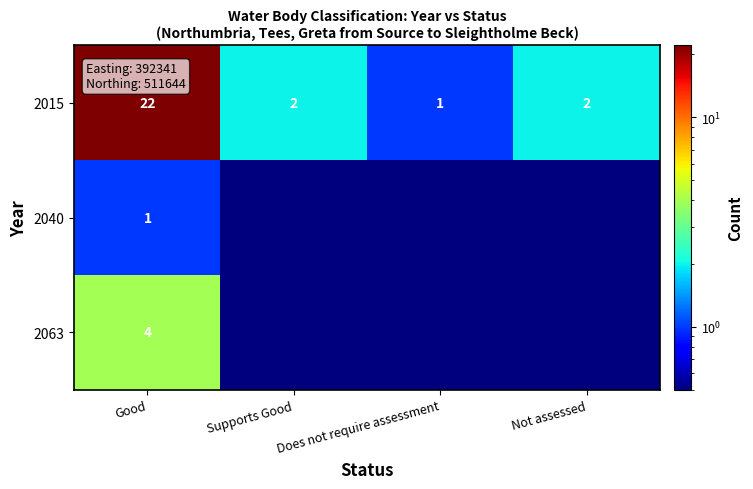

What is the sum of the 2015 values at Good and Not assessed?

24.0